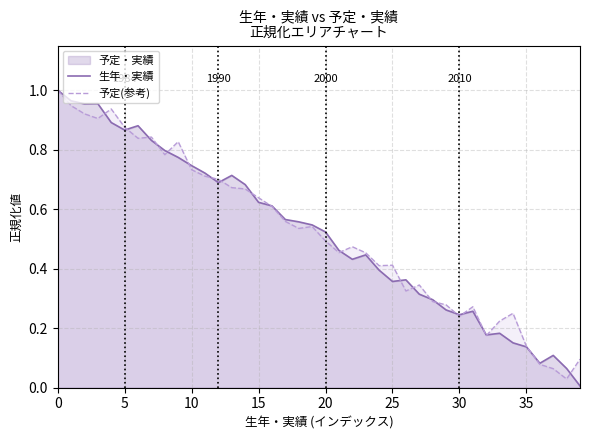

Which series has the largest range (max minus min)?

生年・実績